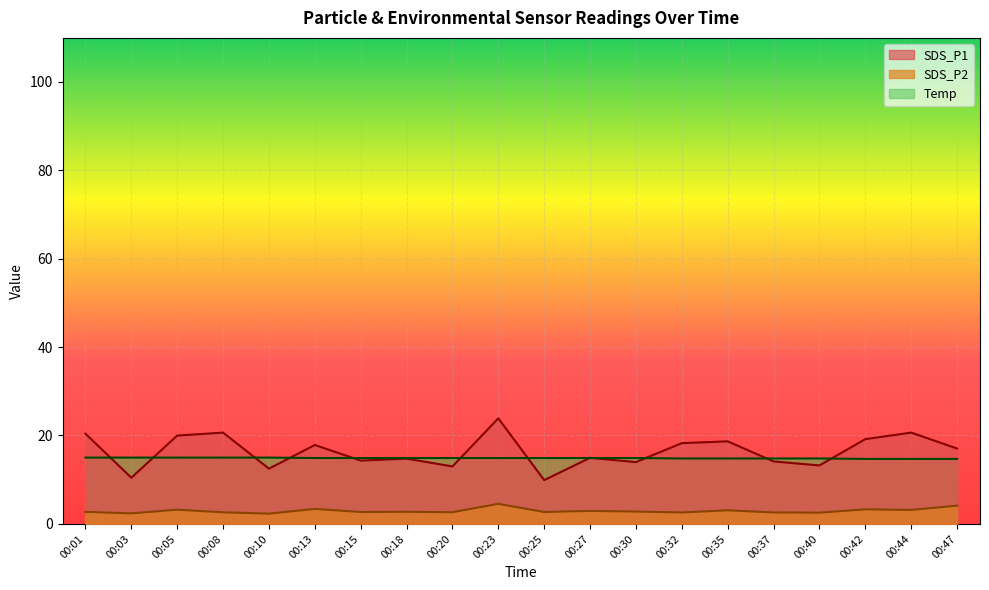

True or false: SDS_P2 and SDS_P1 intersect in this chart.

False